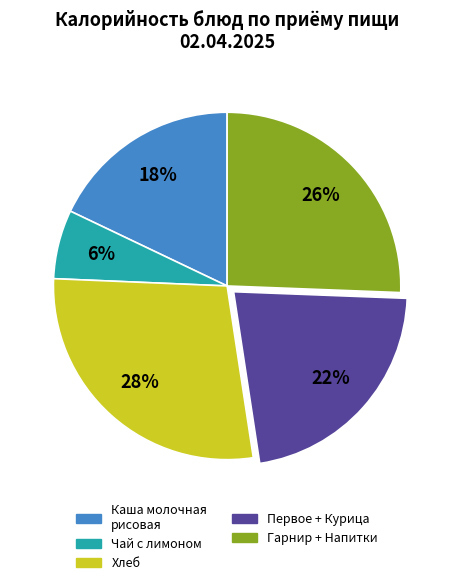

To the nearest percent, what is the difference between the largest and smallest slice percentages?

22%